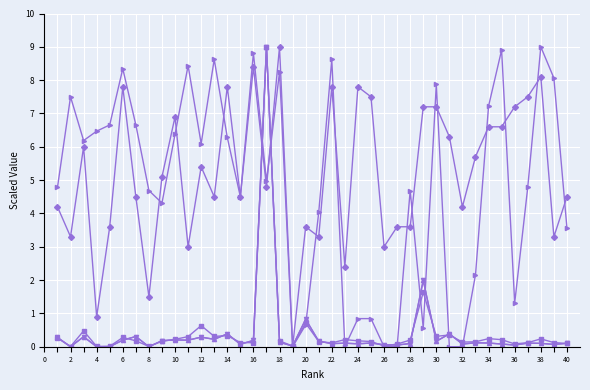

Does the chart have visible grid lines?

Yes